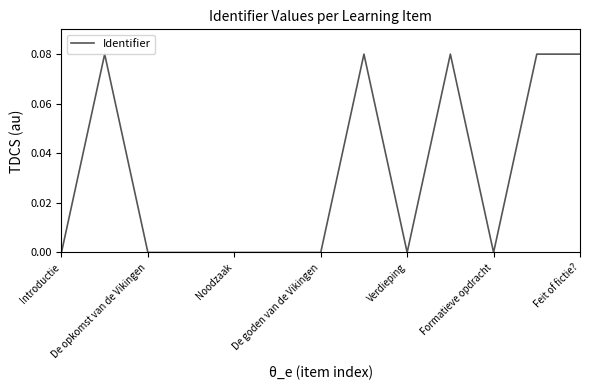

What is the difference between the maximum and minimum values?

0.1